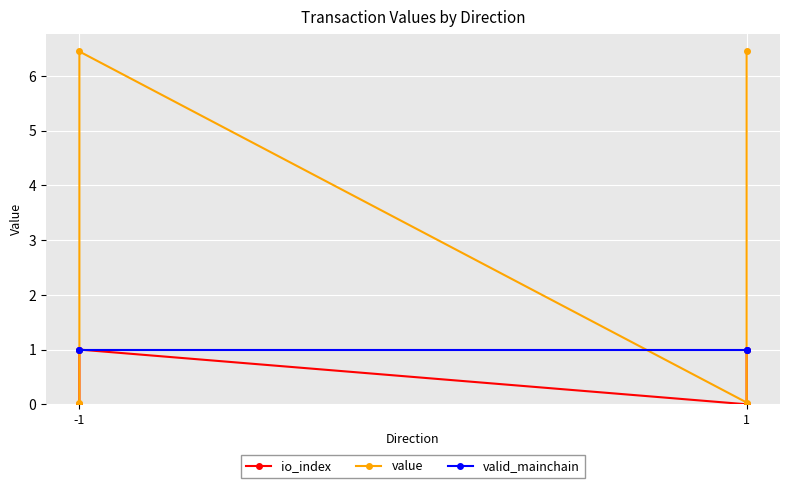

Is it true that io_index equals 0.2 at 1?

False